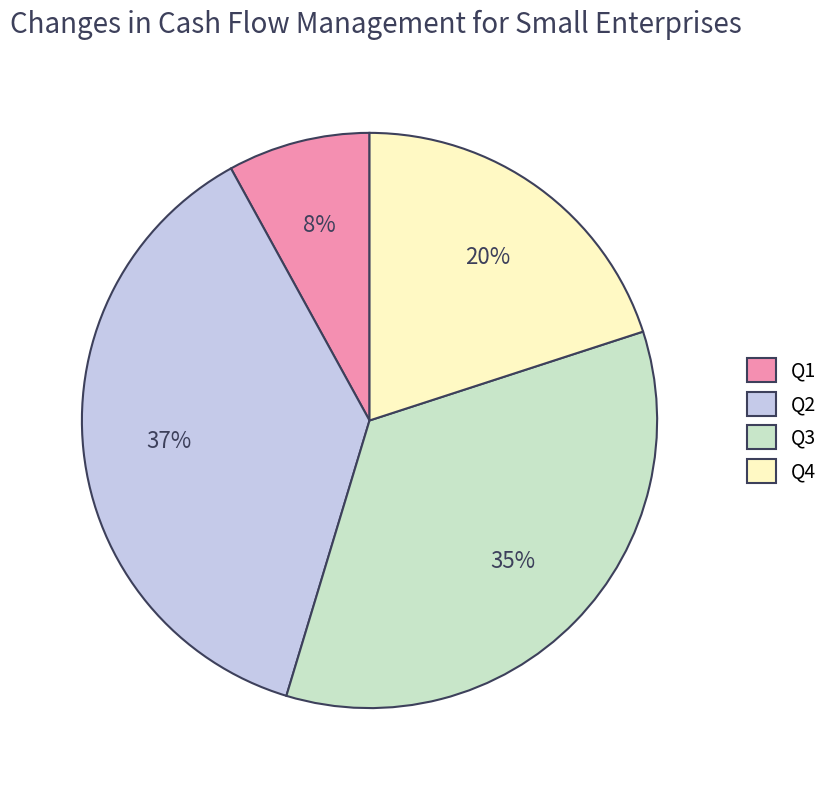

How many segments does this pie chart have?

4